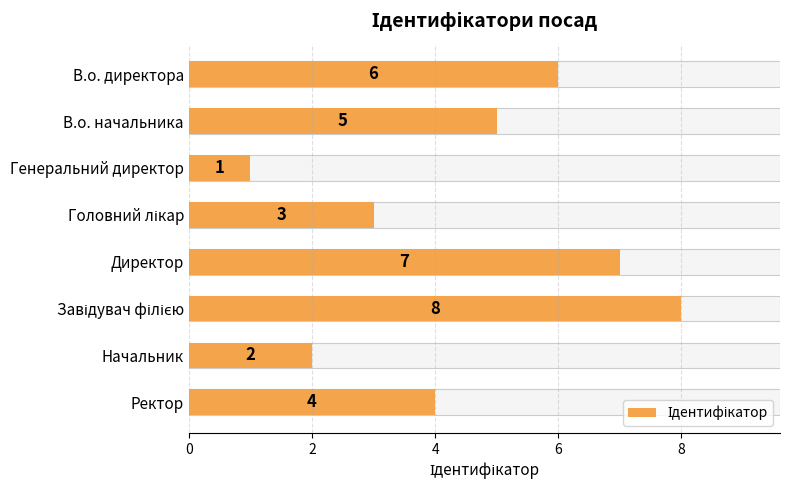

Are the bars grouped side by side (vs. stacked)?

No